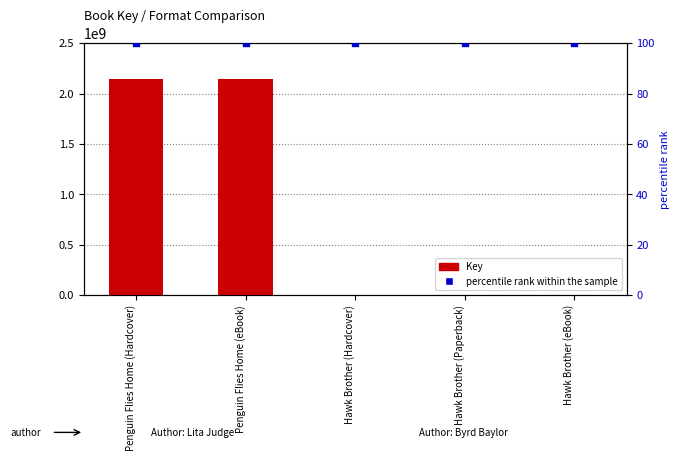

Is the value of Key at Hawk Brother (Hardcover) greater than the value of percentile rank at Penguin Flies Home (Hardcover)?

Yes